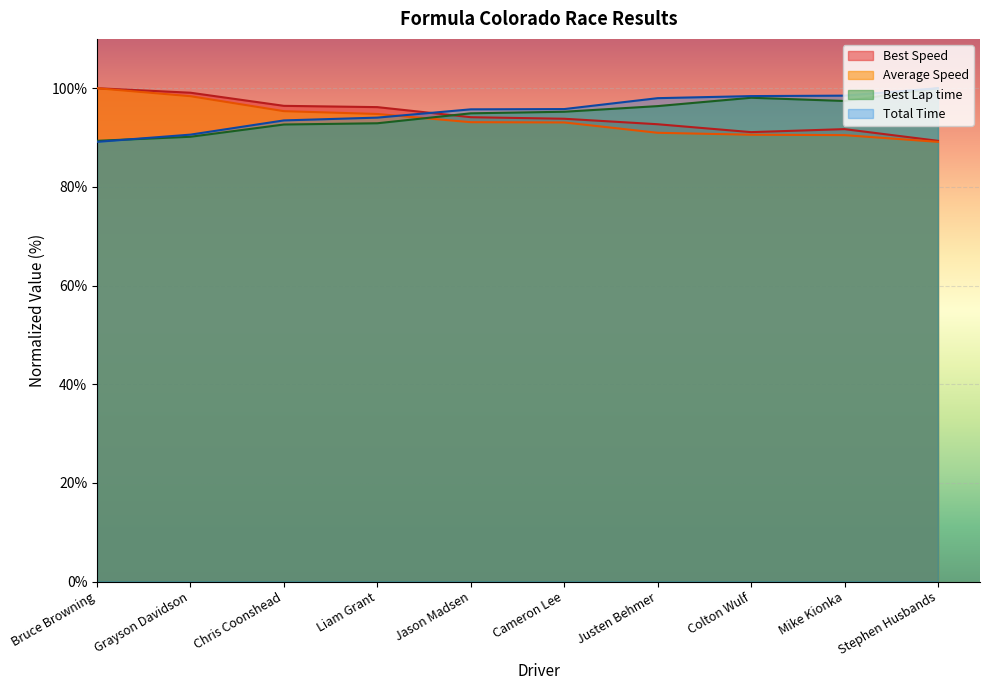

How many lines are shown in the chart?

4